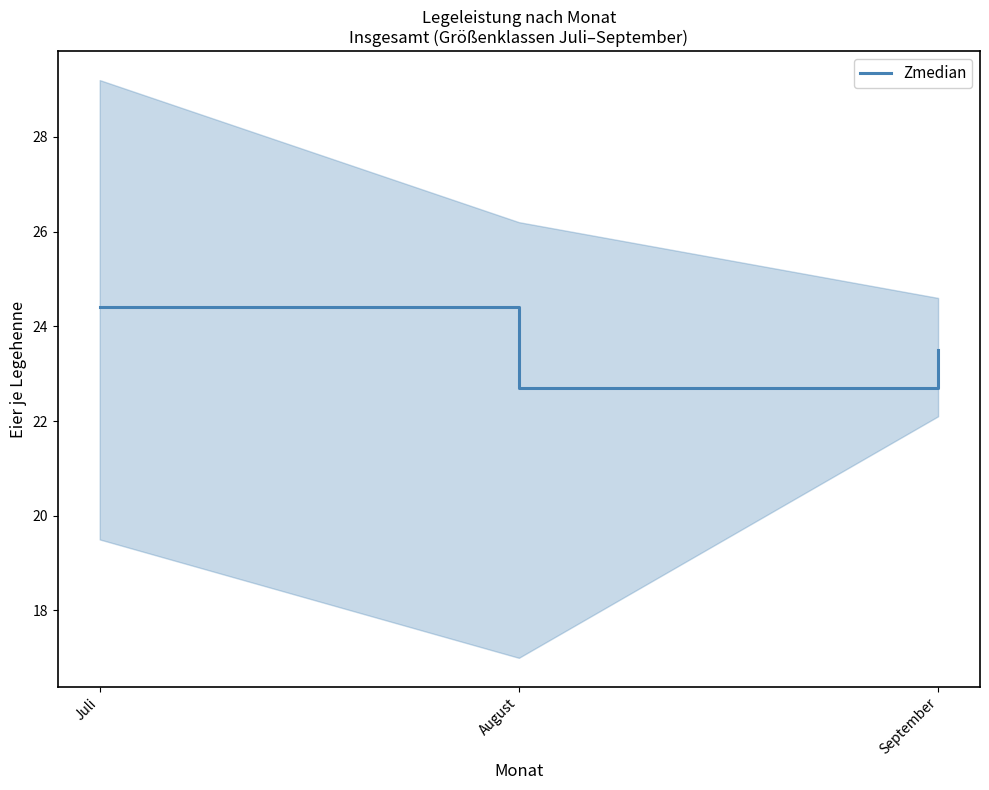

Reading left to right, what are all the values shown in this chart?

Juli=24.4	August=22.7	September=23.5